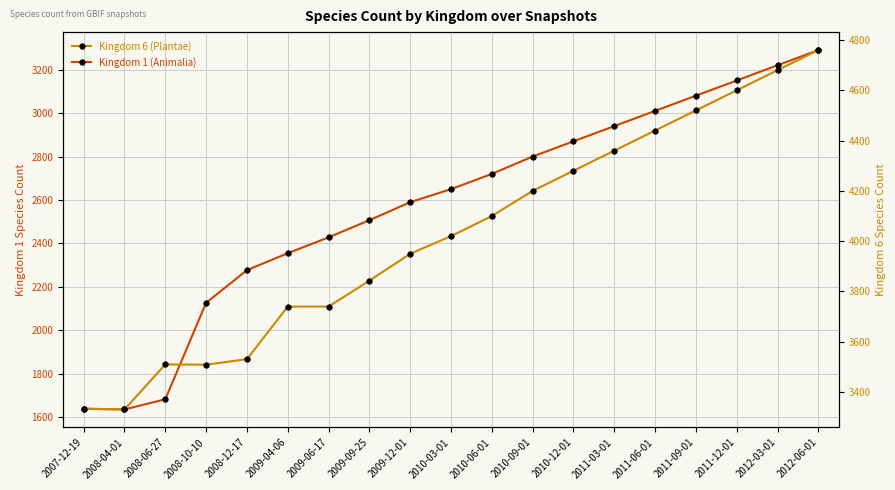

What is the spread (max minus min) of values at 2010-06-01?

1380